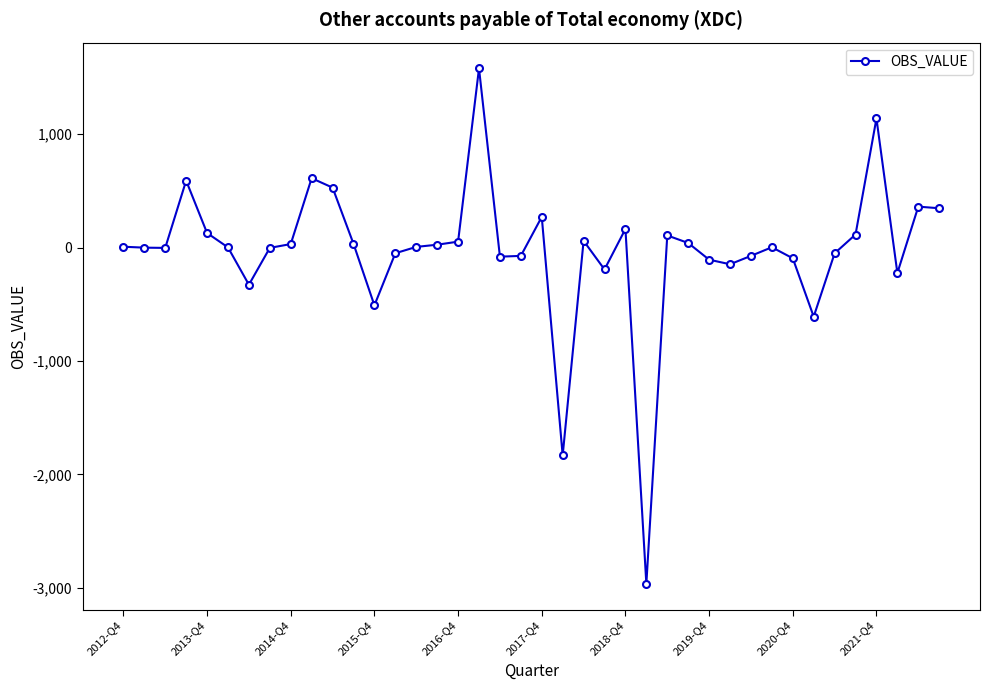

Count the number of categories in the chart.

40